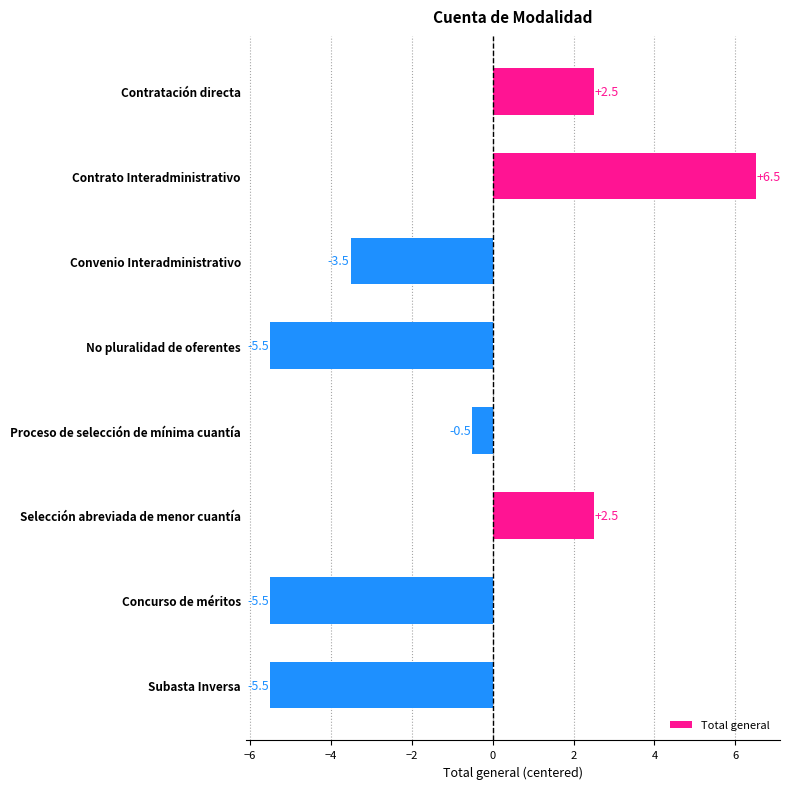

Which category has the highest value across all series?

Contrato Interadministrativo